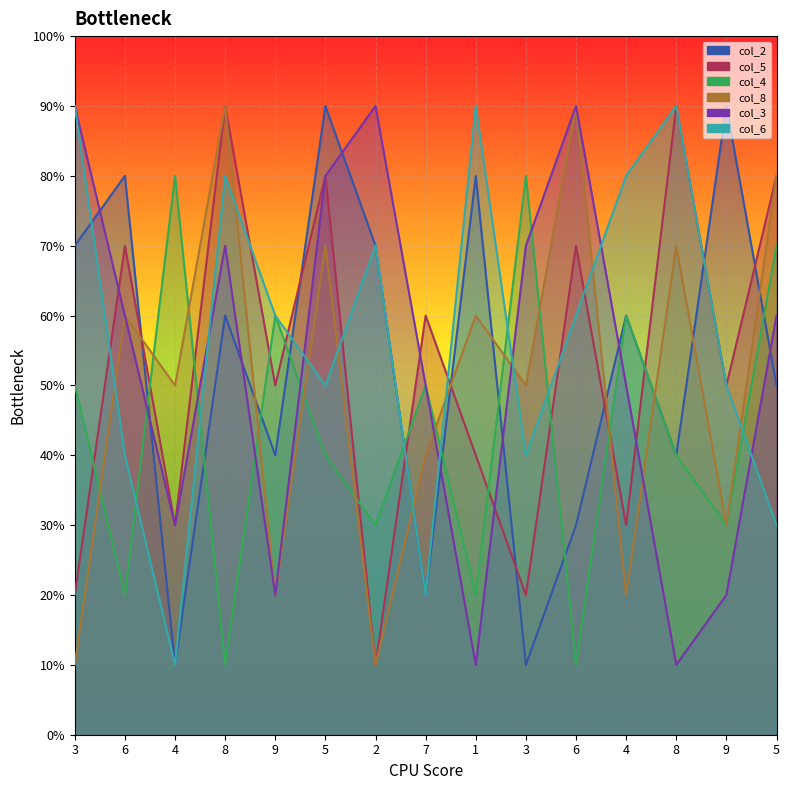

Which has a higher value, 1 or 6?

1